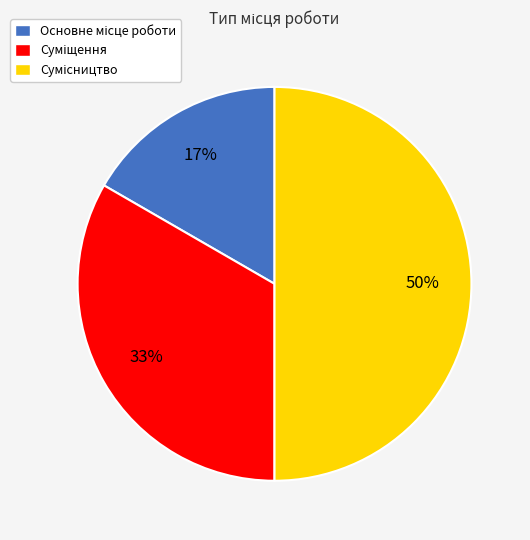

How many segments does this pie chart have?

3